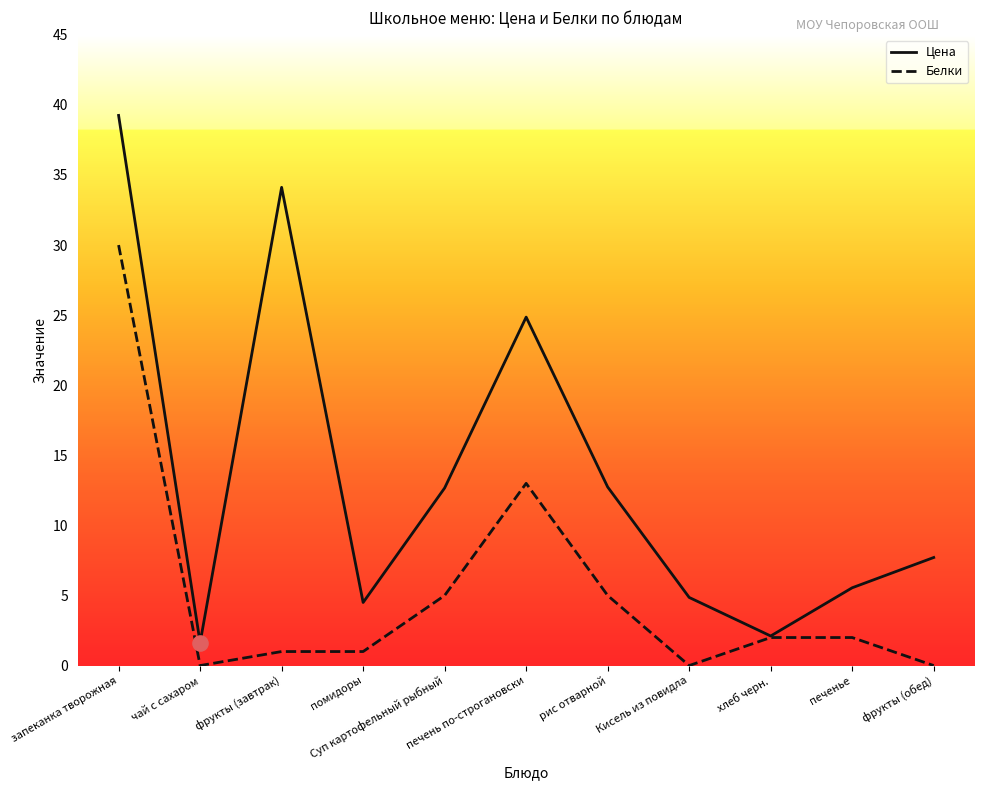

At how many categories does at least one series exceed 17?

3